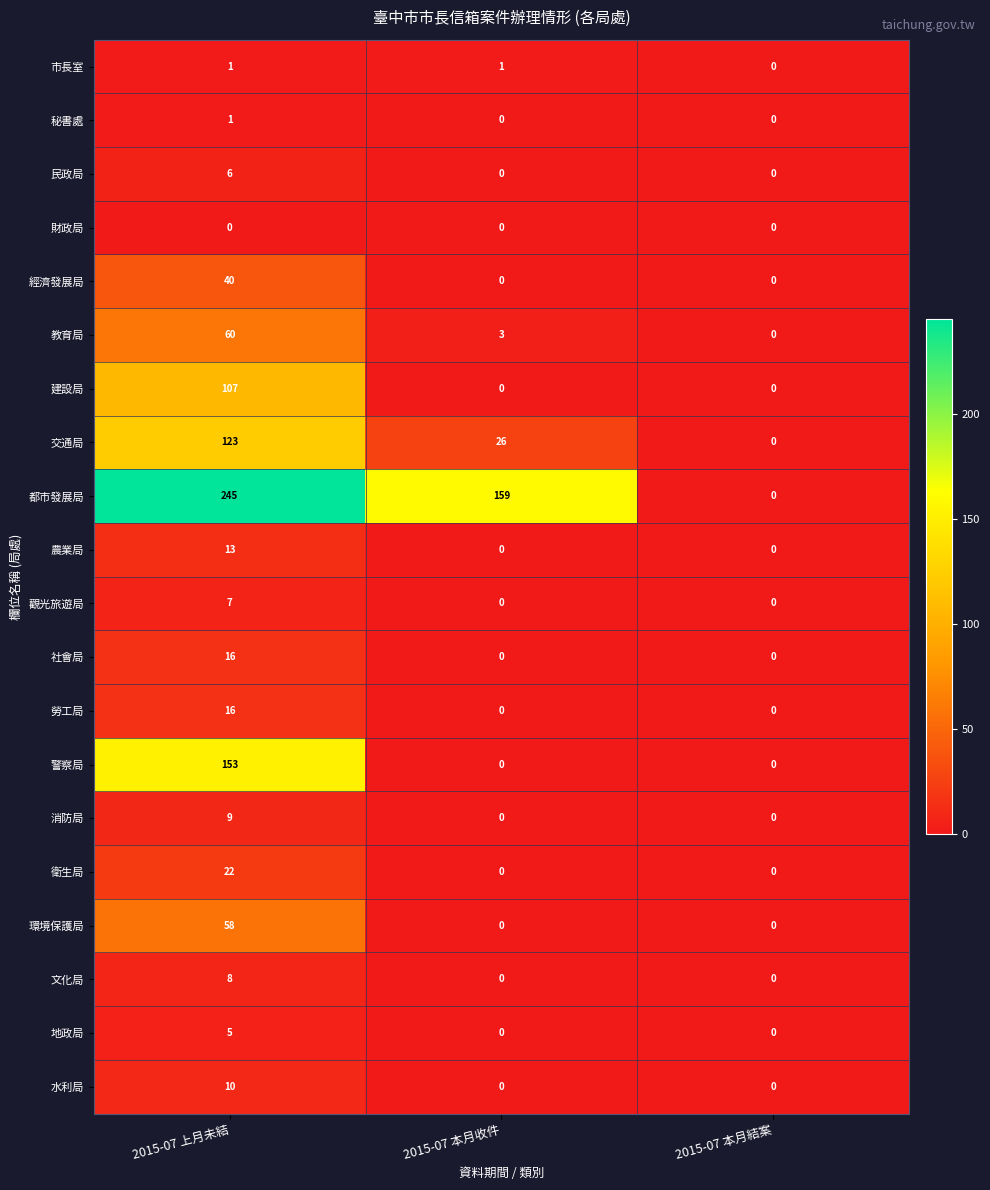

How many 市長室 values are between 0 and 1?

3